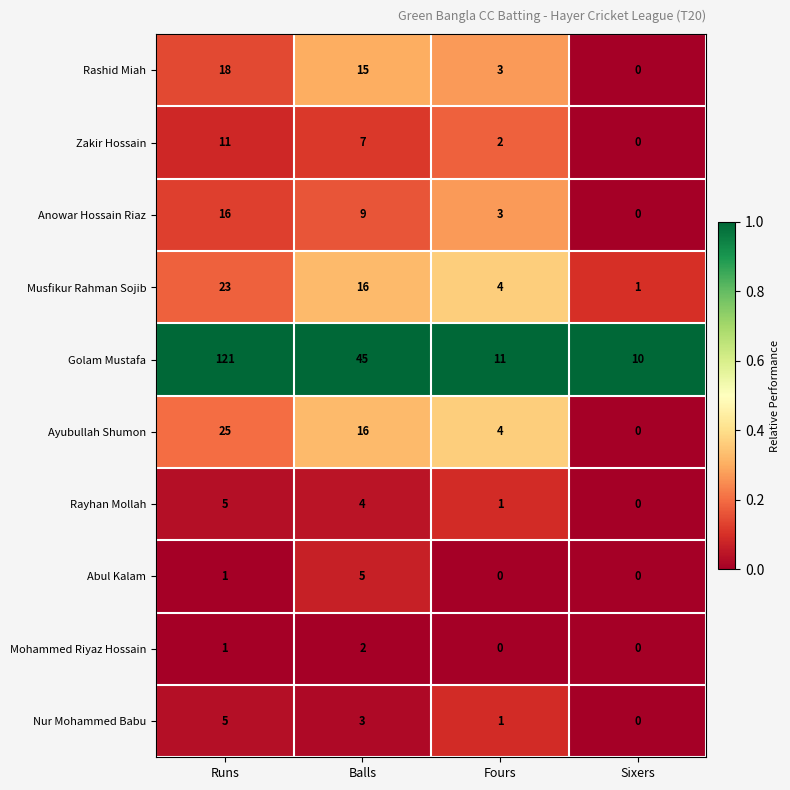

What is the highest value of the Ayubullah Shumon series?

25